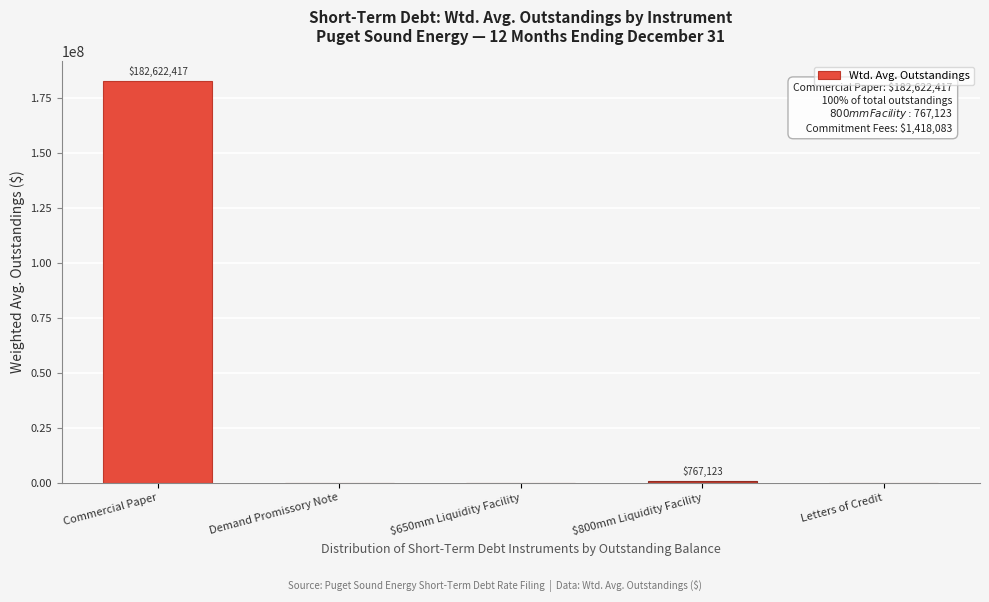

What value does the data have at Commercial Paper?

182622417.0